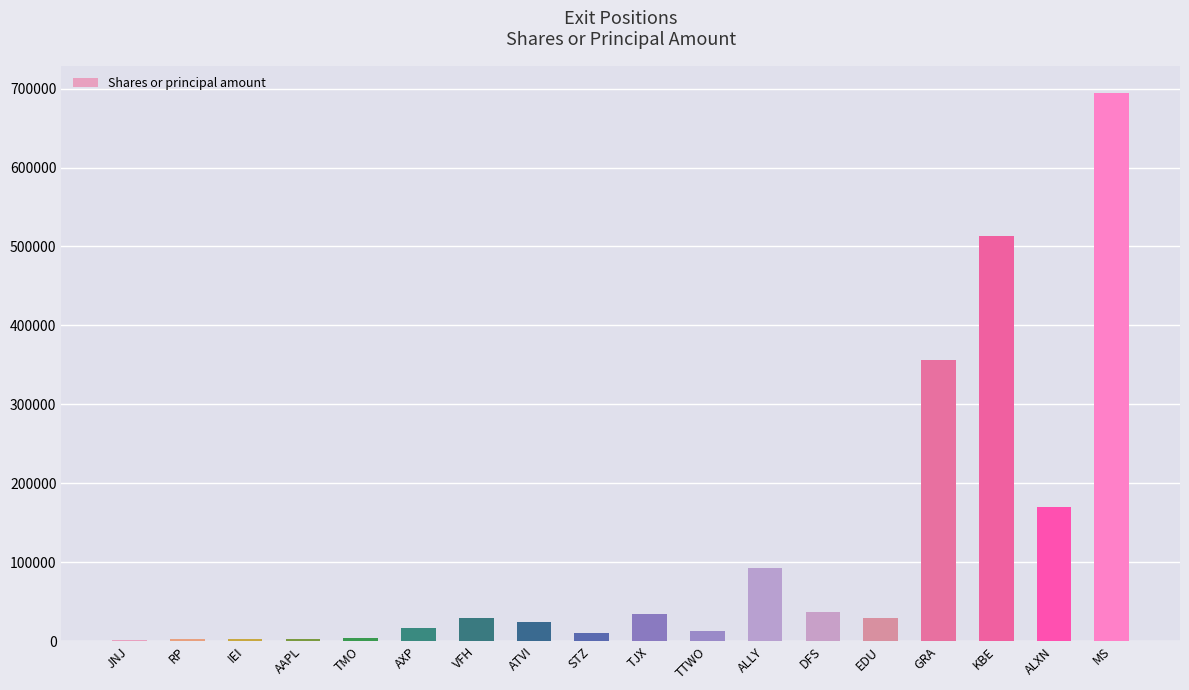

How many data points does each series have?

18